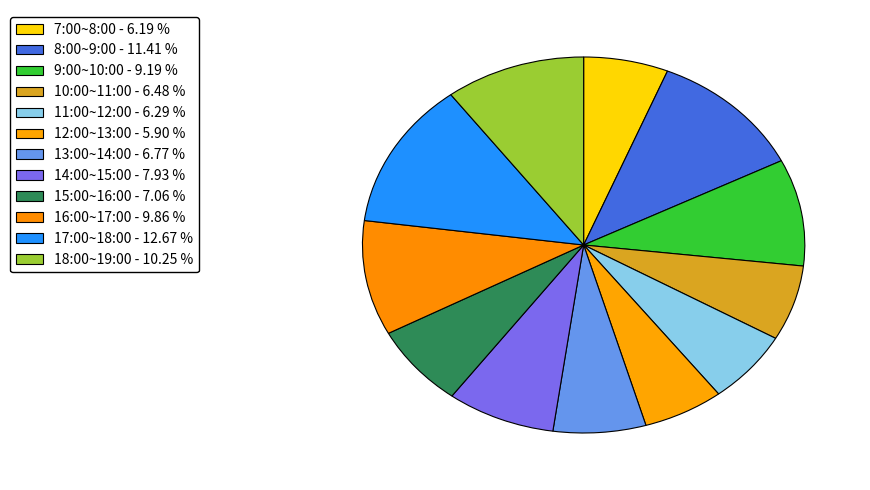

Count the number of slices in the pie.

12